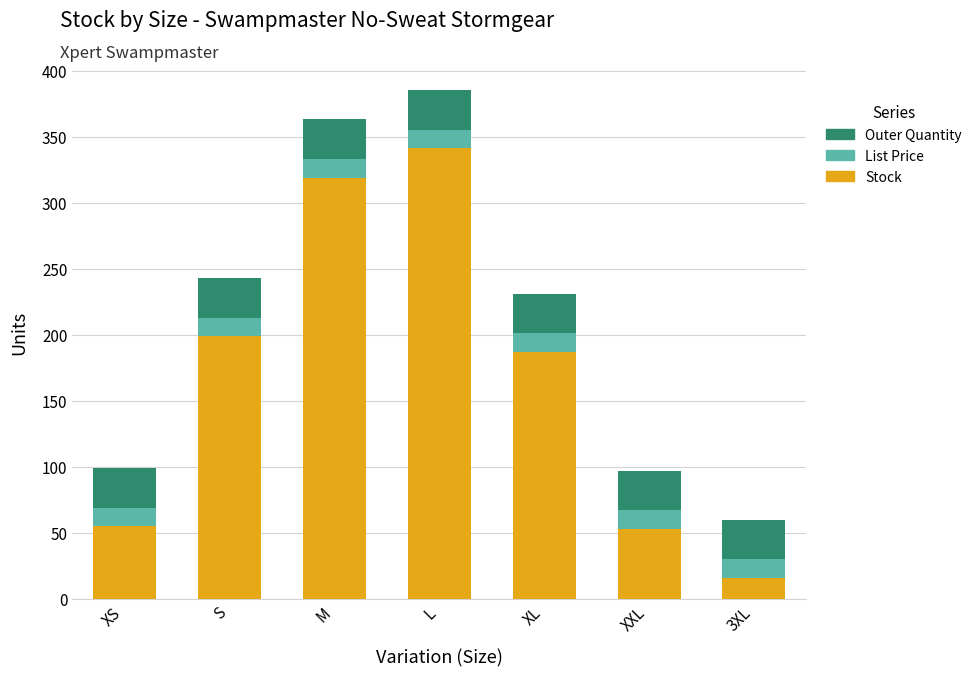

Which category has the lowest value in the Stock series?

3XL